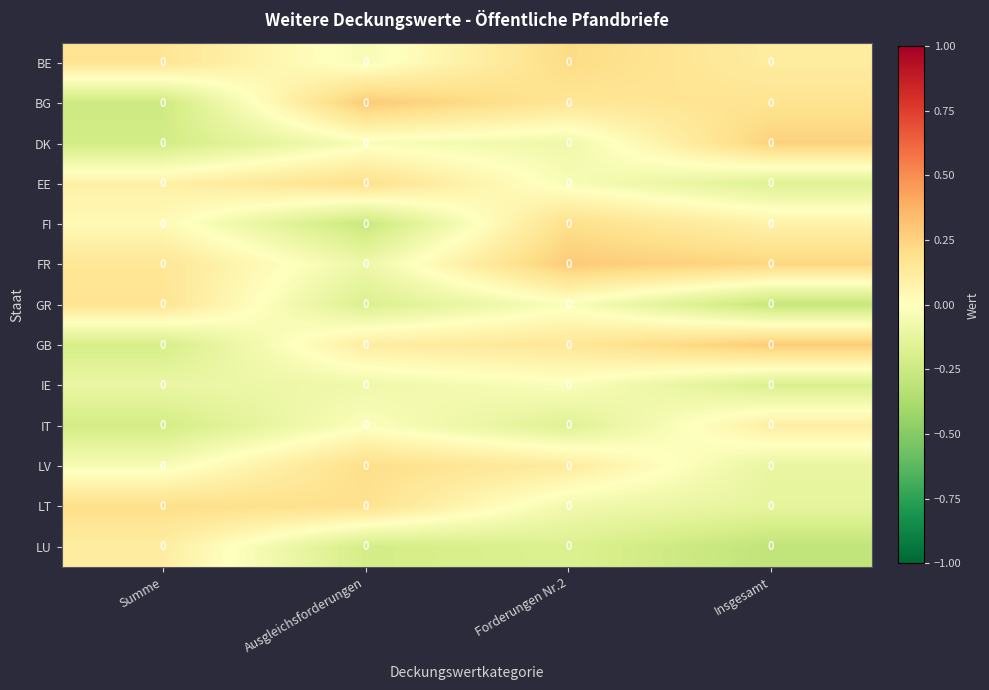

The FR series shows 0.5 at Forderungen Nr.2. True or false?

False